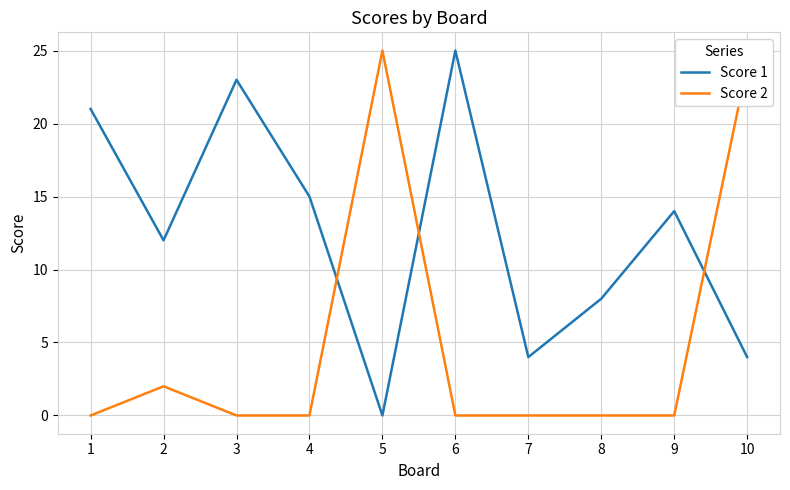

Where does the Score 1 series first go above 14?

1